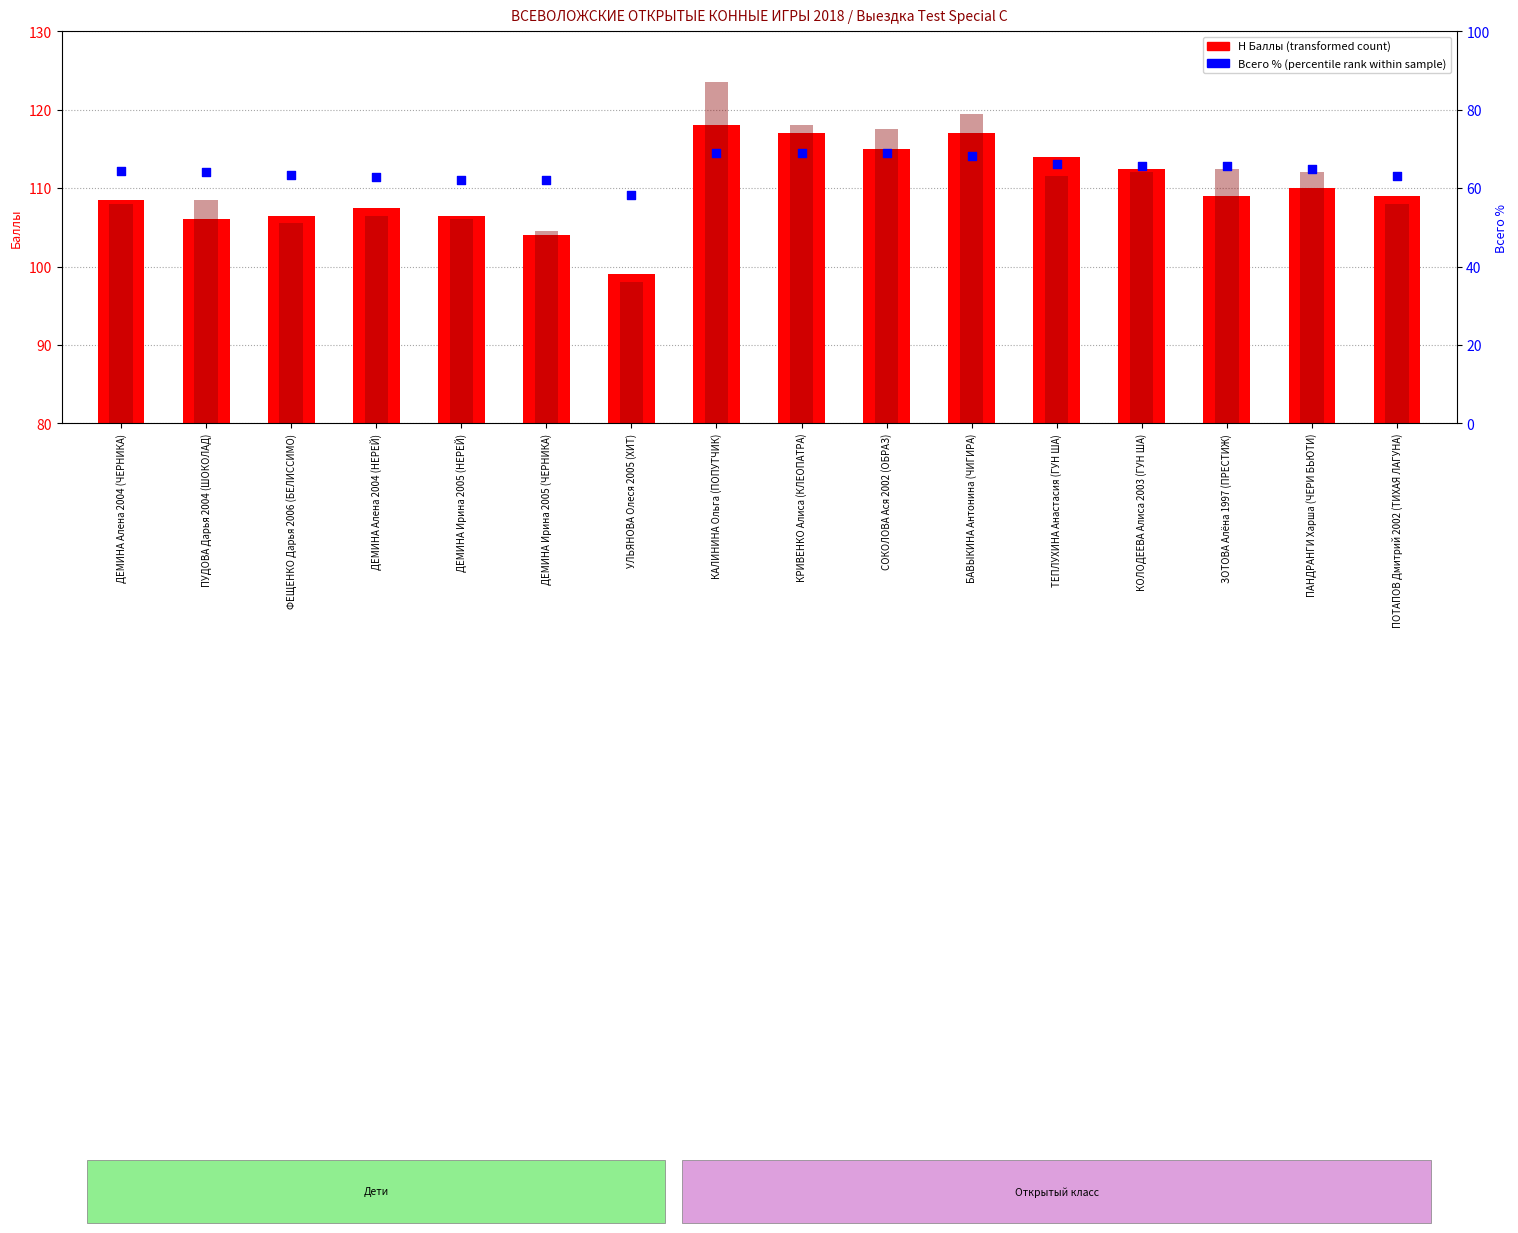

Is the value of C Баллы at КОЛОДЕЕВА Алиса 2003 (ГУН ША) greater than the value of Н Баллы (transformed count) at ФЕЩЕНКО Дарья 2006 (БЕЛИССИМО)?

Yes